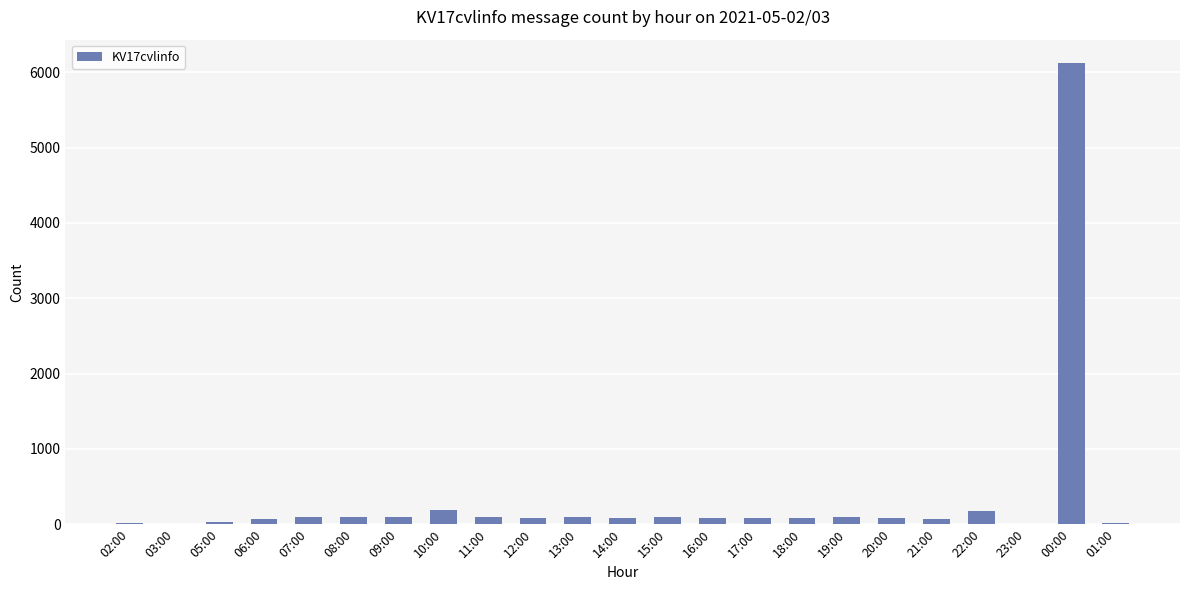

What is the sum of all values?

7864